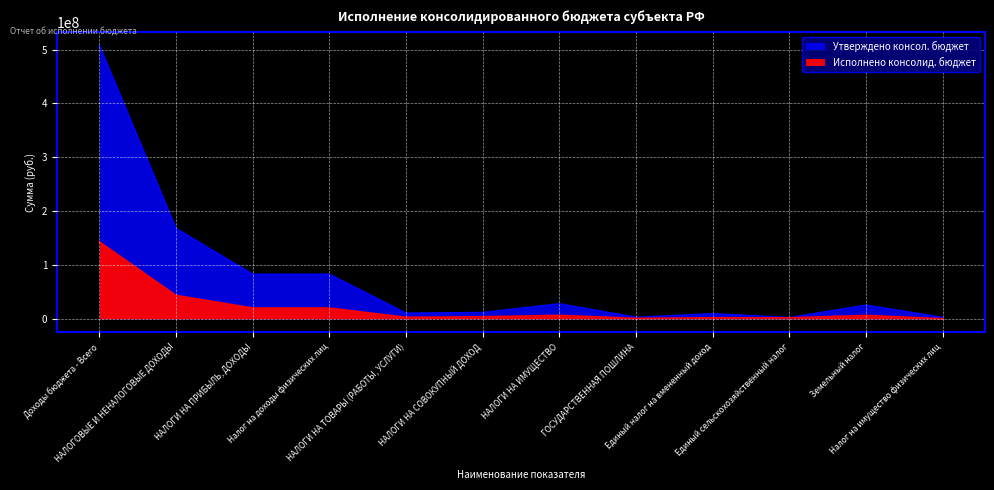

Is it true that Исполнено консолид. бюджет equals 26043884.2 at НАЛОГИ НА ПРИБЫЛЬ, ДОХОДЫ?

False